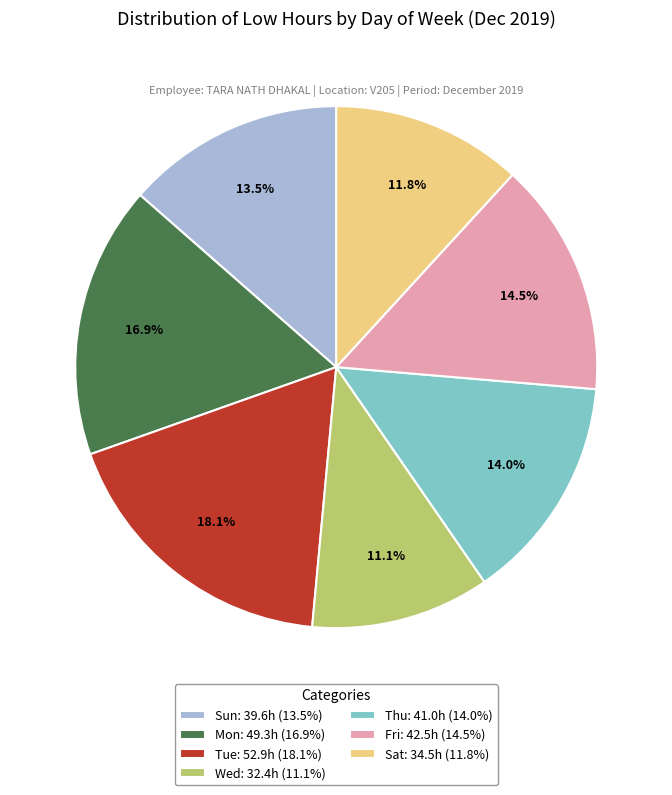

Is there a majority slice in this chart?

No